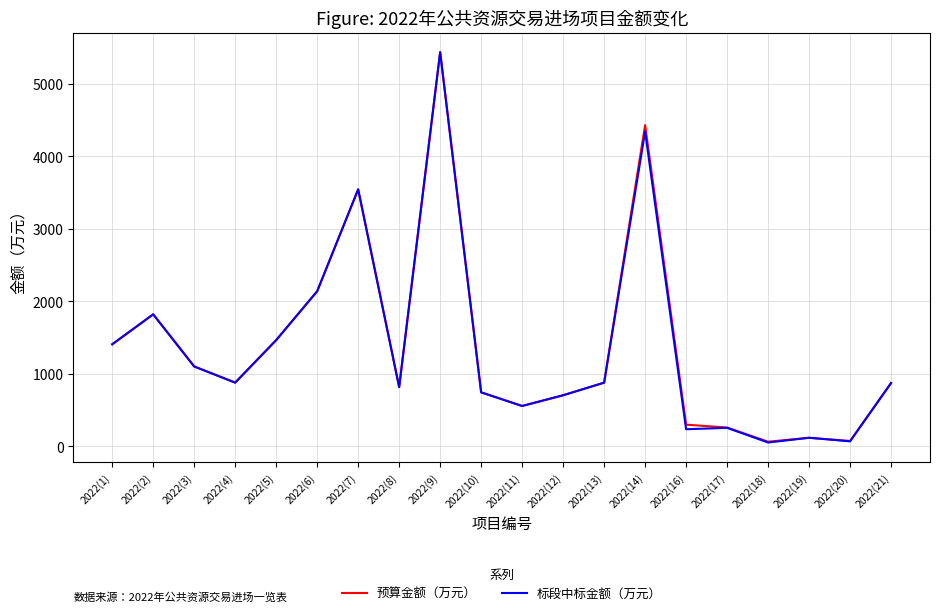

Where is 标段中标金额（万元） nearest to the value 2744?

2022(6)